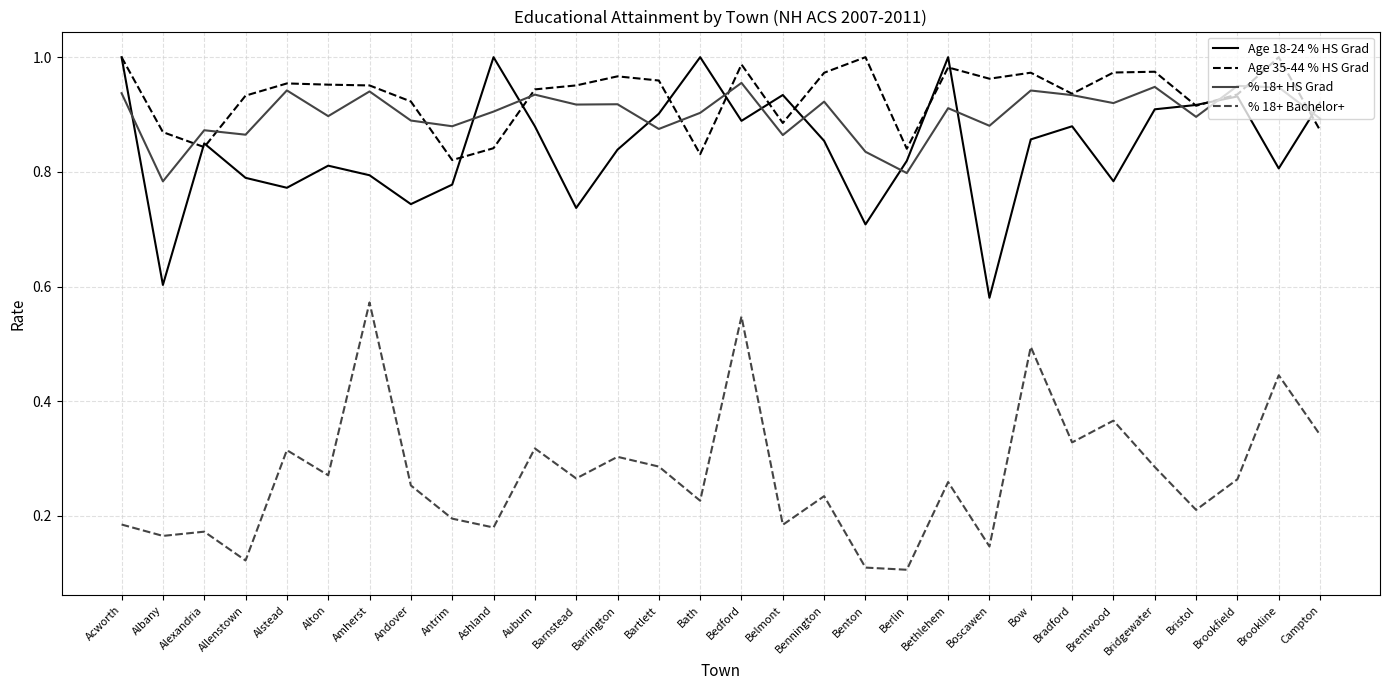

True or false: Age 35-44 % HS Grad and % 18+ Bachelor+ cross at least once.

False